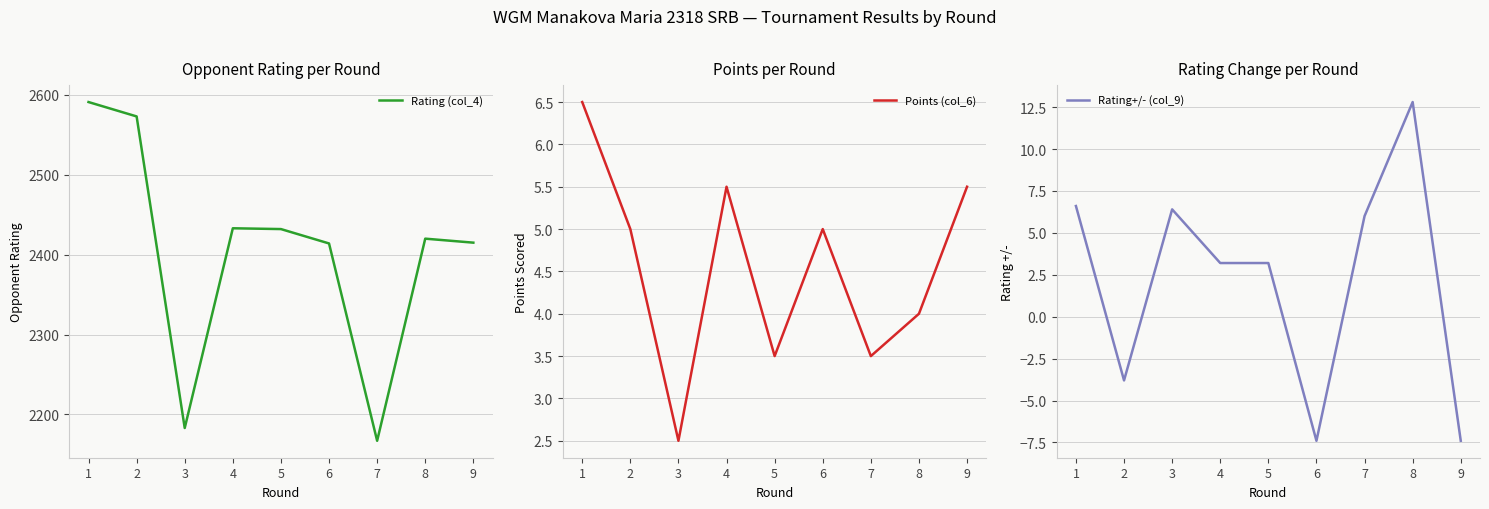

What is the minimum value for Rating+/- (col_9)?

-7.4